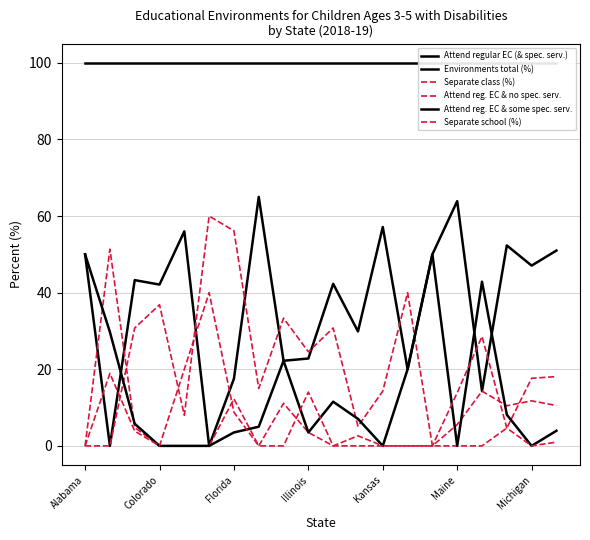

Reading left to right, extract all data points from this chart.

Attend regular EC (& spec. serv.): 50.0	0.0	43.3	42.1	56.0	0.0	17.5	65.0	22.2	22.8	42.3	29.9	57.1	20.0	50.0	63.9	14.3	52.3	47.1	51.0
Environments total (%): 100.0	100.0	100.0	100.0	100.0	100.0	100.0	100.0	100.0	100.0	100.0	100.0	100.0	100.0	100.0	100.0	100.0	100.0	100.0	100.0
Separate class (%): 0.0	0.0	30.8	36.8	8.0	60.0	56.1	15.0	33.3	24.6	30.8	5.1	14.3	40.0	0.0	5.6	14.3	10.5	11.8	10.5
Attend reg. EC & no spec. serv.: 0.0	51.4	4.8	0.0	0.0	0.0	12.3	0.0	11.1	3.5	0.0	2.6	0.0	0.0	0.0	0.0	0.0	4.7	17.6	18.1
Attend reg. EC & some spec. serv.: 50.0	29.7	5.8	0.0	0.0	0.0	3.5	5.0	22.2	3.5	11.5	7.0	0.0	20.0	50.0	0.0	42.9	8.1	0.0	4.0
Separate school (%): 0.0	18.9	3.9	0.0	20.0	40.0	8.8	0.0	0.0	14.0	0.0	0.0	0.0	0.0	0.0	13.9	28.6	4.7	0.0	1.0